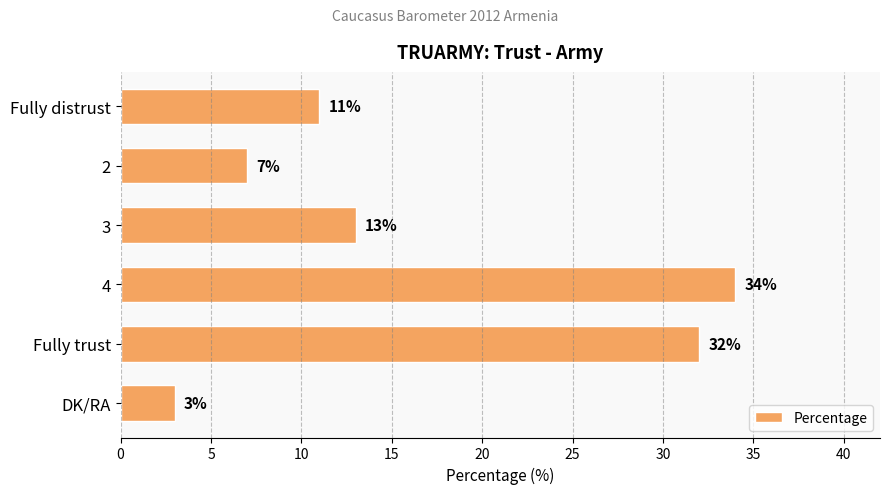

What is the difference between the maximum and second lowest values?

27